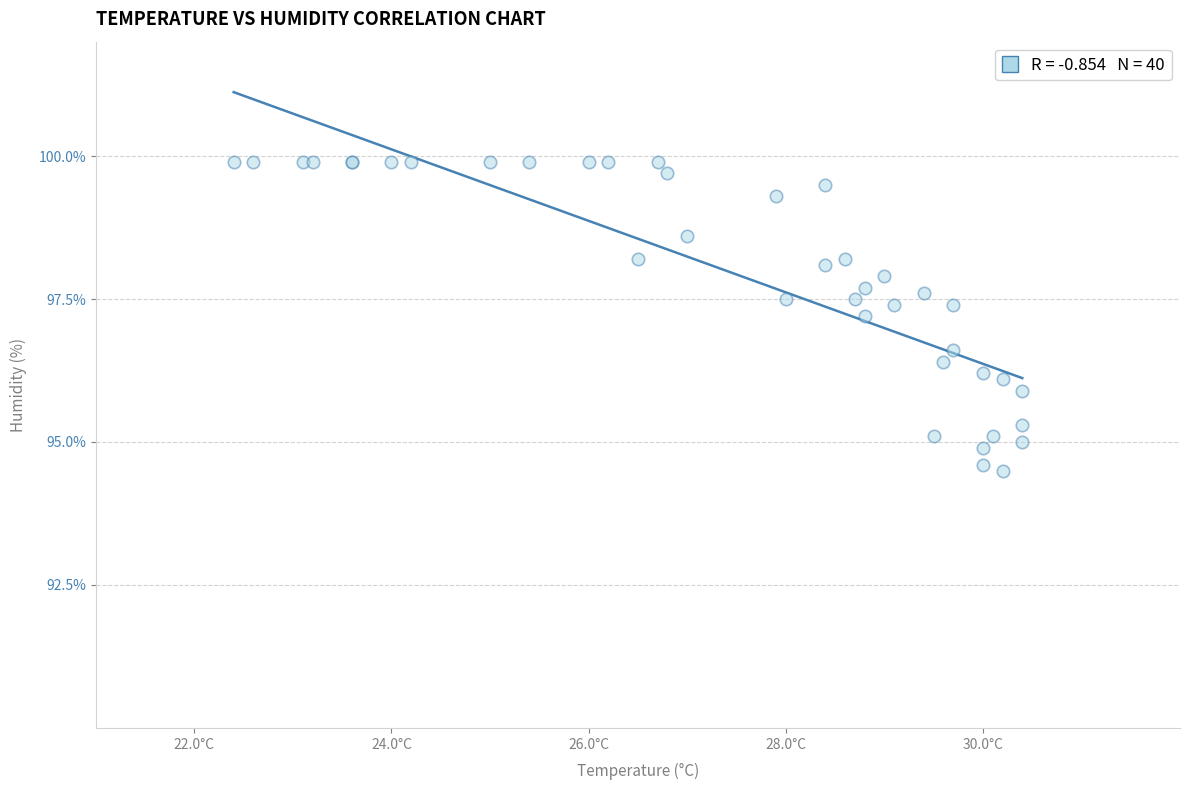

What Y value in the scatter plot is closest to 97?

97.2